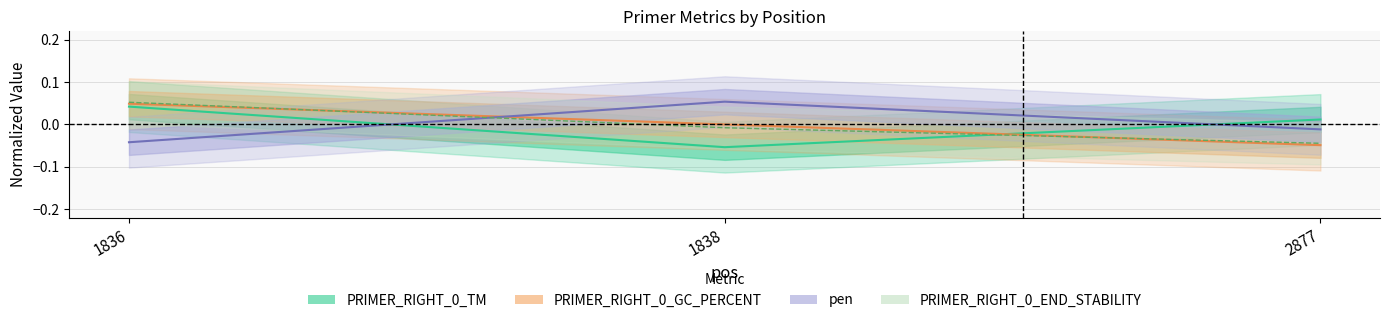

Count the number of categories in the chart.

3